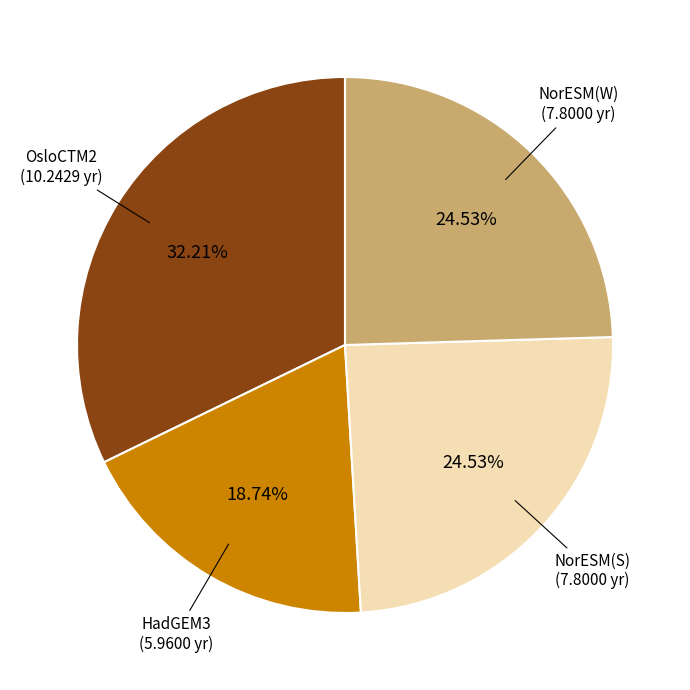

How many slices are in this pie chart?

4